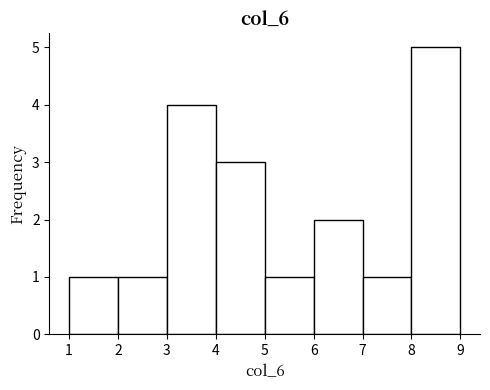

Reading left to right, list every bar in this chart as the range it spans on the x-axis followed by its height. The values are not printed on the chart, so give them approximately, as read against the axis.

1 to 2: 1
2 to 3: 1
3 to 4: 4
4 to 5: 3
5 to 6: 1
6 to 7: 2
7 to 8: 1
8 to 9: 5